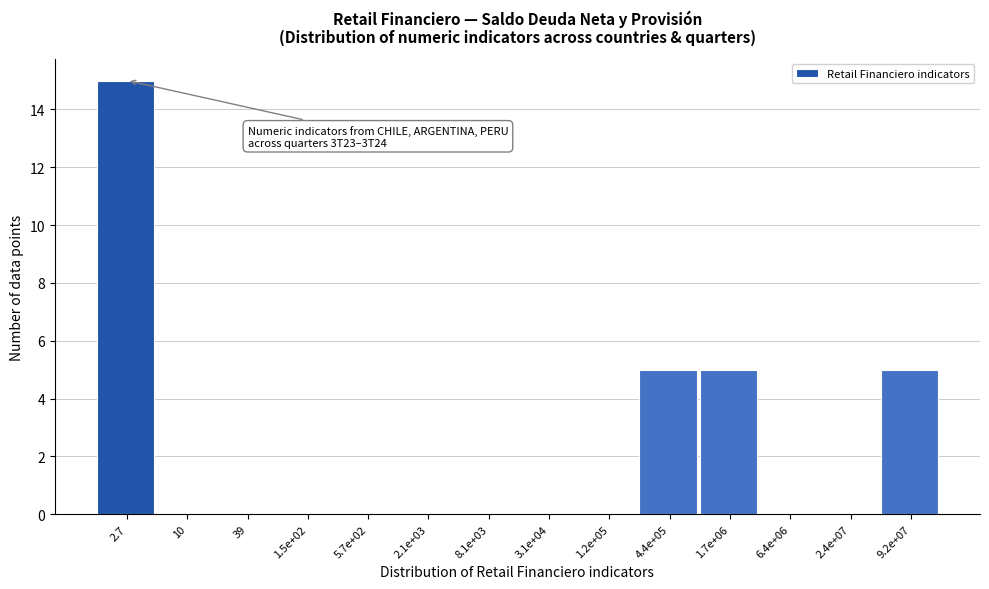

Reading left to right, what are all the values shown in this chart?

2.7=15	10=0	39=0	1.5e+02=0	5.7e+02=0	2.1e+03=0	8.1e+03=0	3.1e+04=0	1.2e+05=0	4.4e+05=5	1.7e+06=5	6.4e+06=0	2.4e+07=0	9.2e+07=5